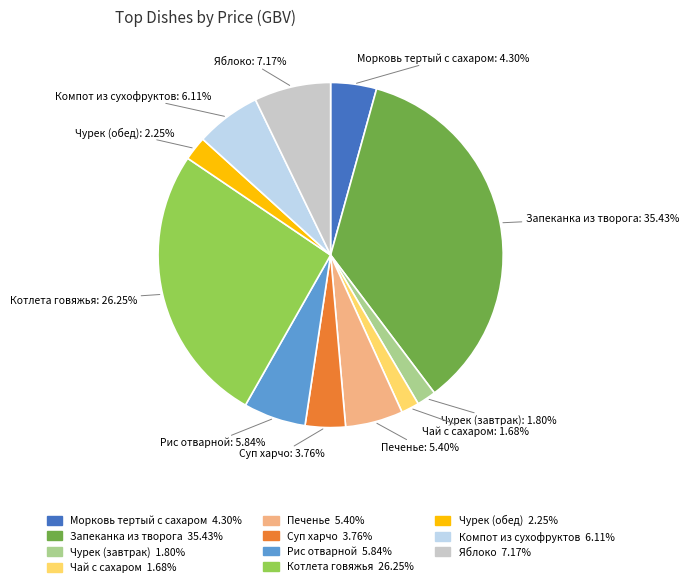

Which category has the biggest portion of the pie?

Запеканка из творога